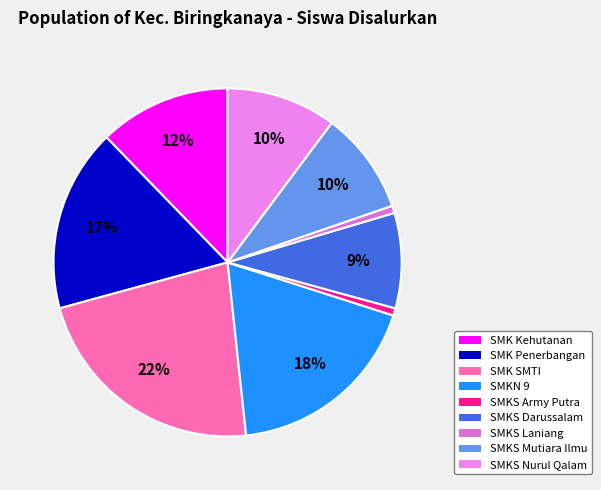

Is there a majority slice in this chart?

No